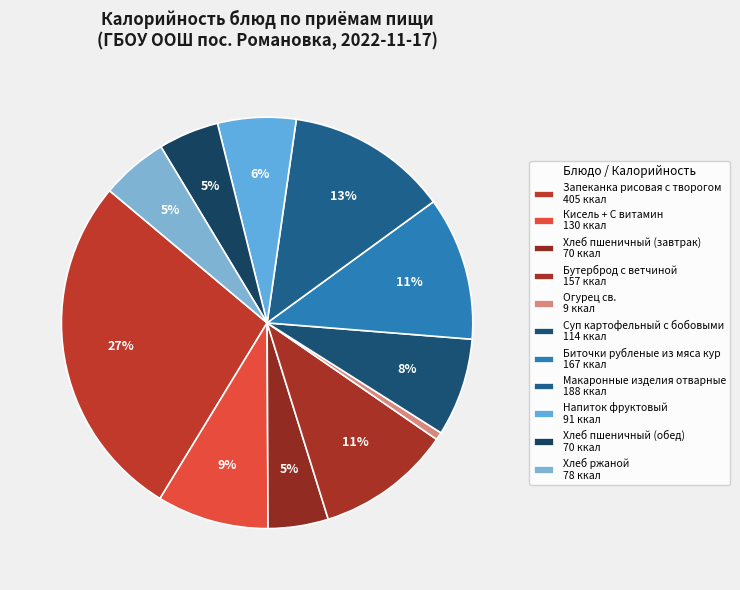

Count the number of slices in the pie.

11